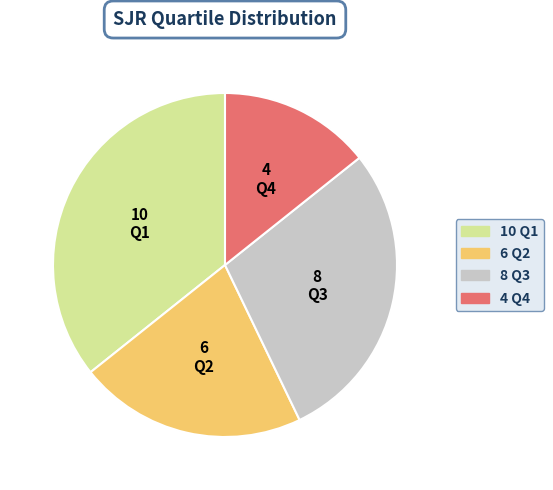

Does any single category account for the majority?

No